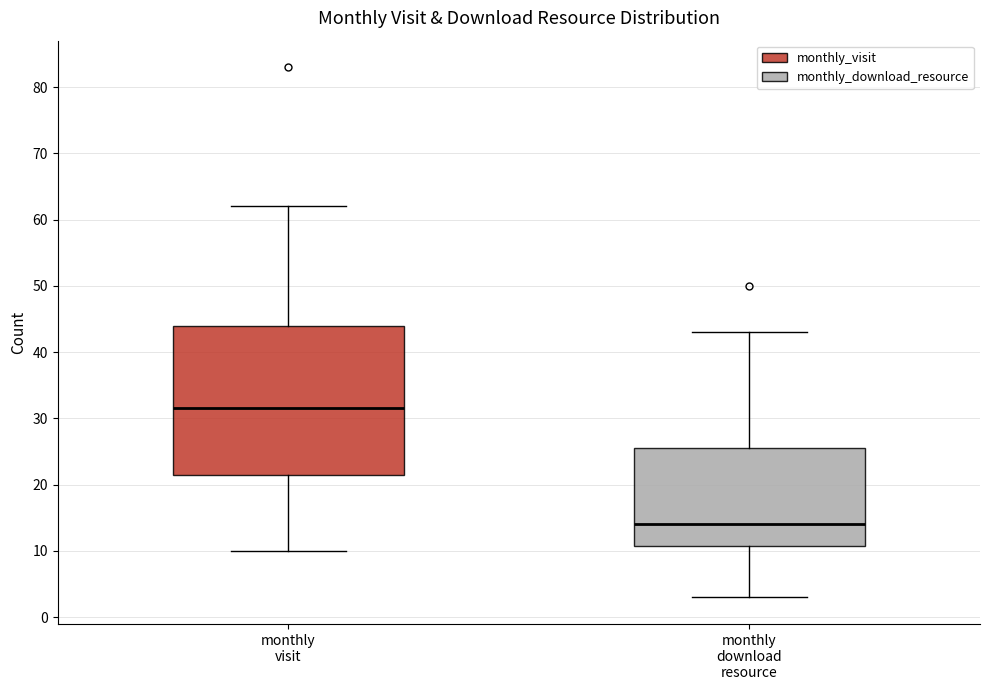

Which box has the highest median line?

monthly visit